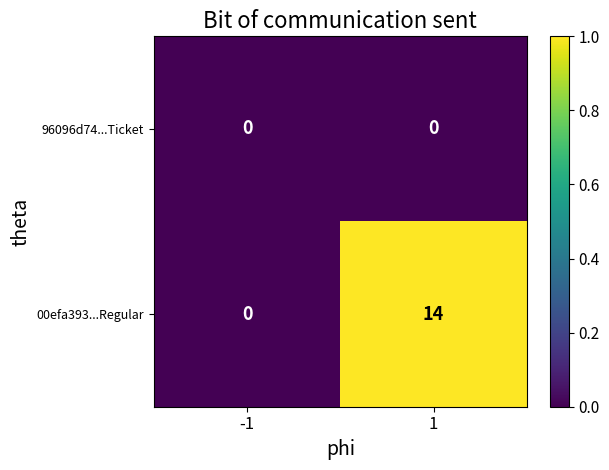

True or false: 00efa393...Regular has a value of 25 at 1.

False